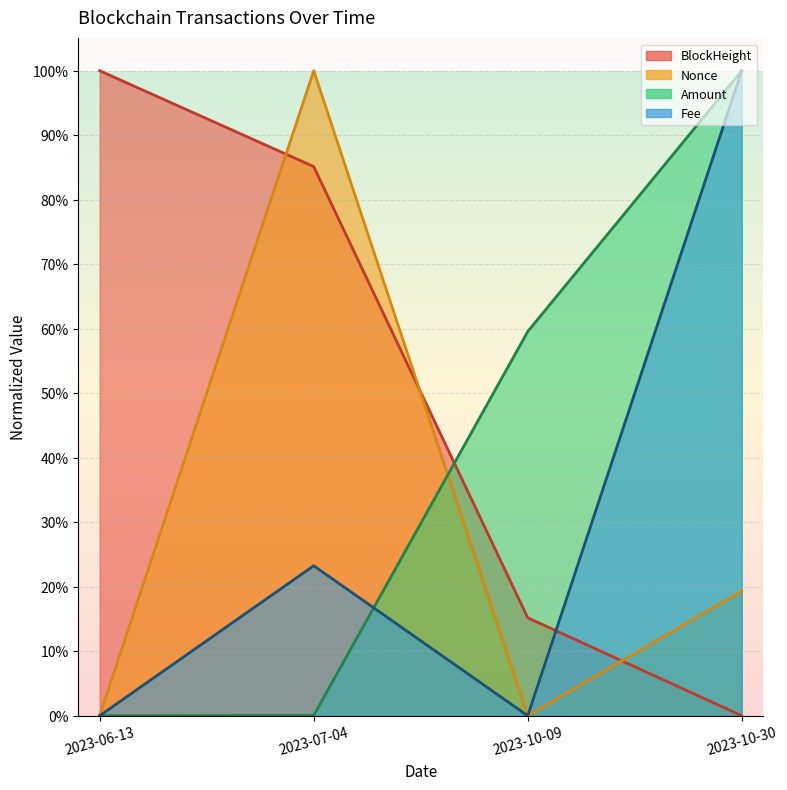

Which series ends up on top after the final intersection of BlockHeight and Nonce?

Nonce